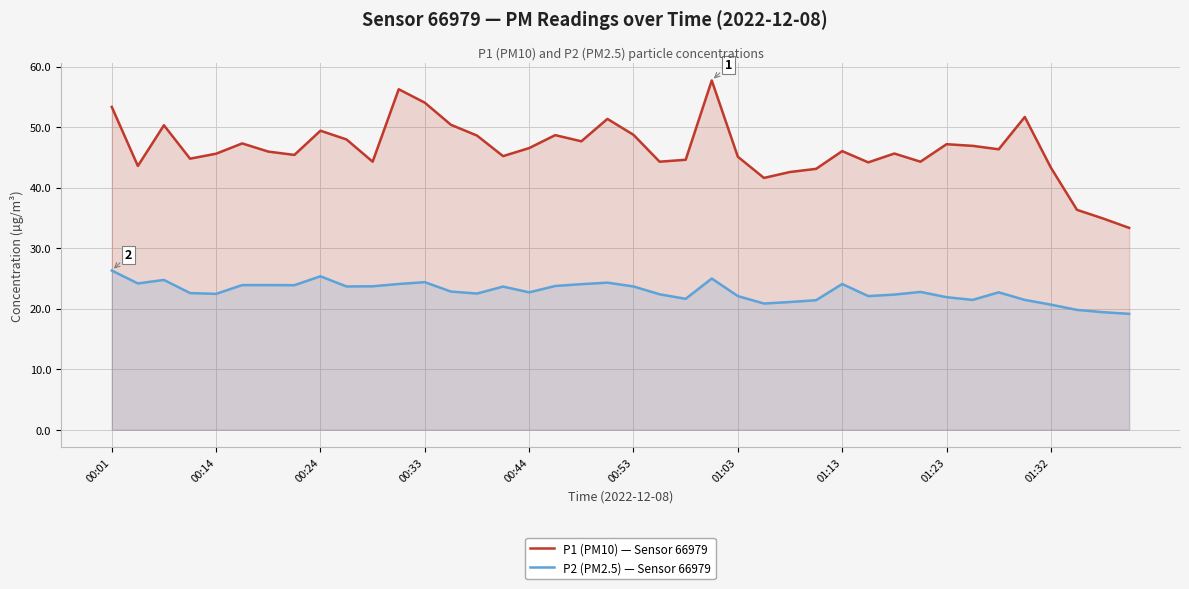

The P2 (PM2.5) — Sensor 66979 series shows 31.7 at 00:44. True or false?

False